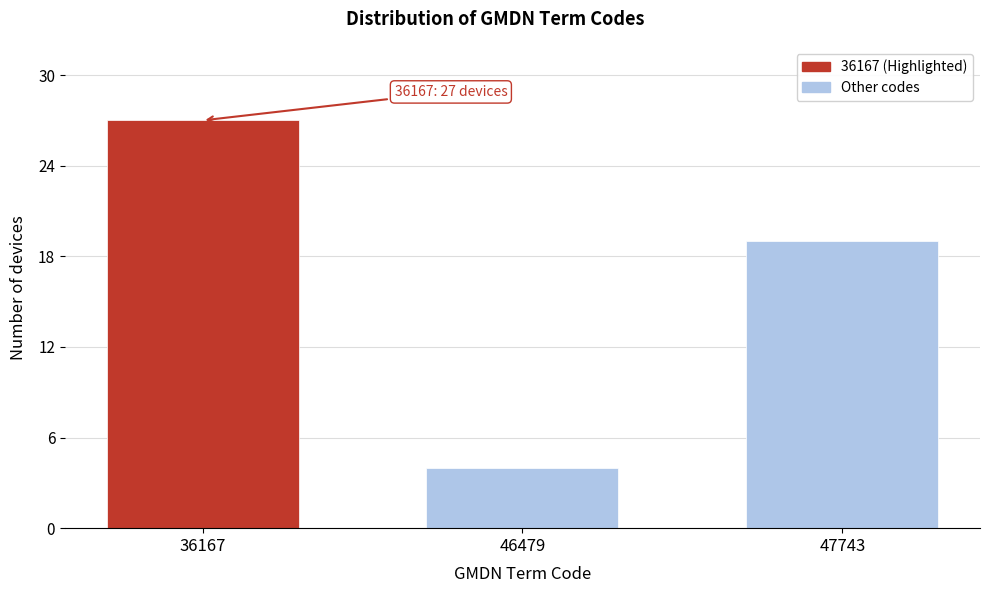

Reading right to left, list all the values displayed in this chart.

47743=19	46479=4	36167=27